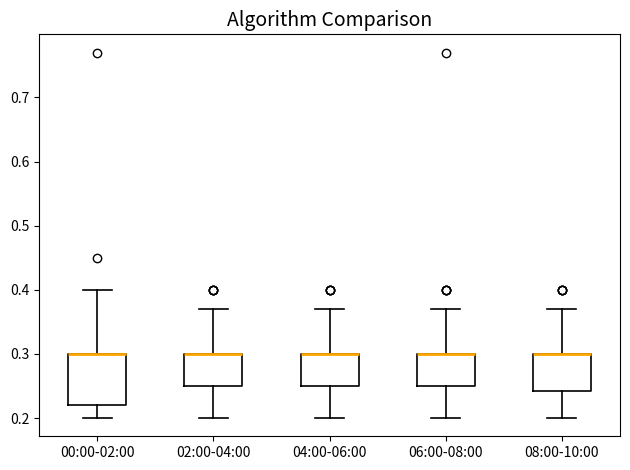

Comparing the boxes themselves (not the whiskers), which one is the tallest?

00:00-02:00